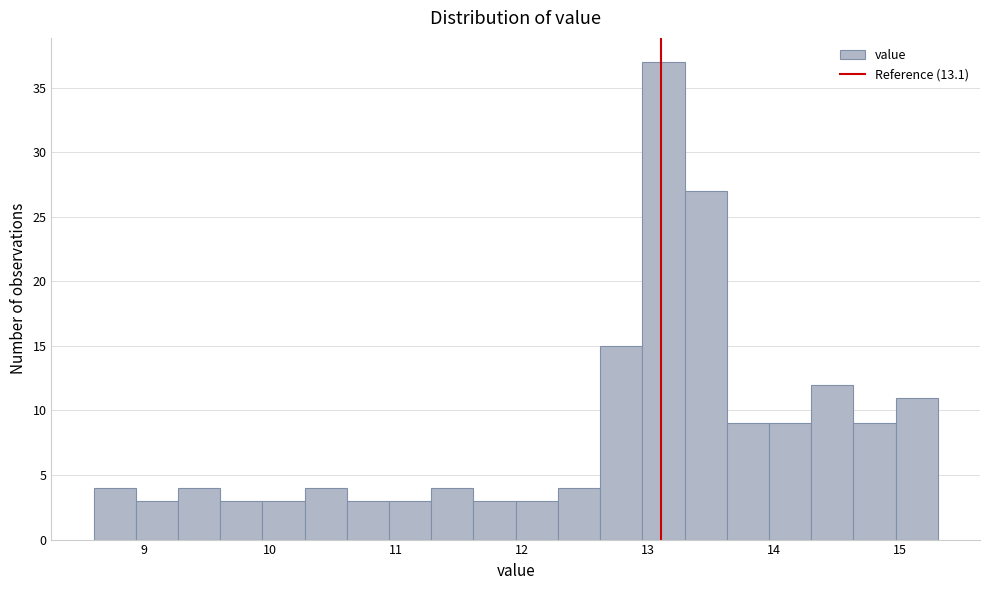

Around what value on the x-axis is the tallest bar? Give the approximate position of its centre, as read against the axis.

13.1